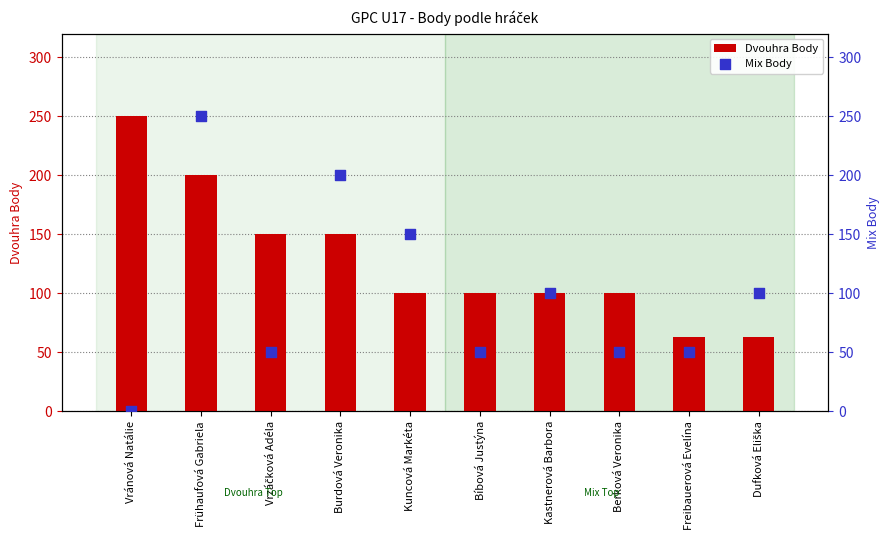

Is the value of Mix Body at Berková Veronika greater than the value of Dvouhra Body at Vránová Natálie?

No